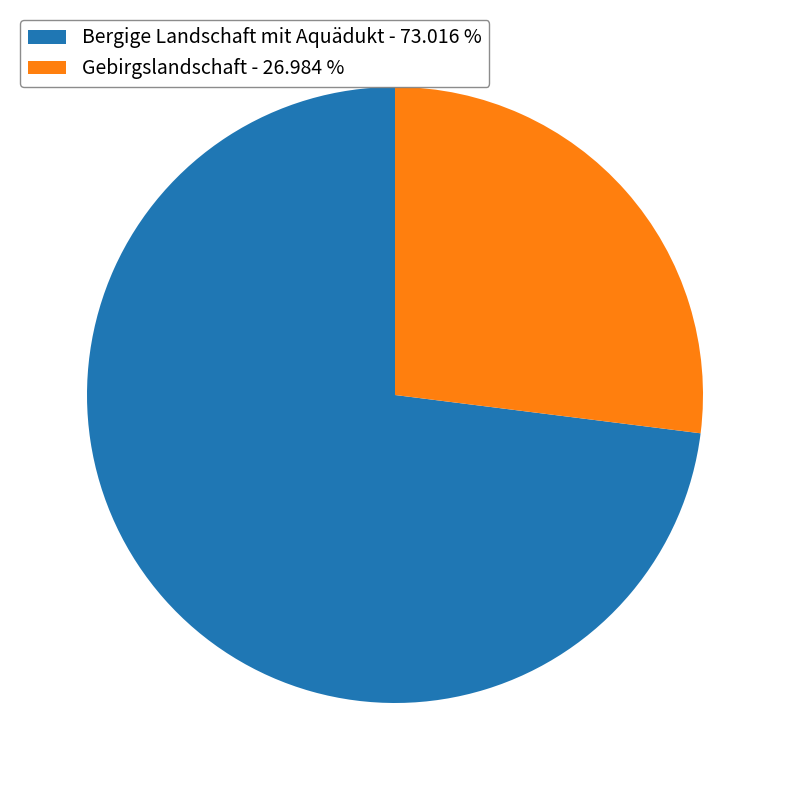

Rank the categories by value from highest to lowest.

Bergige Landschaft mit Aquädukt, Gebirgslandschaft